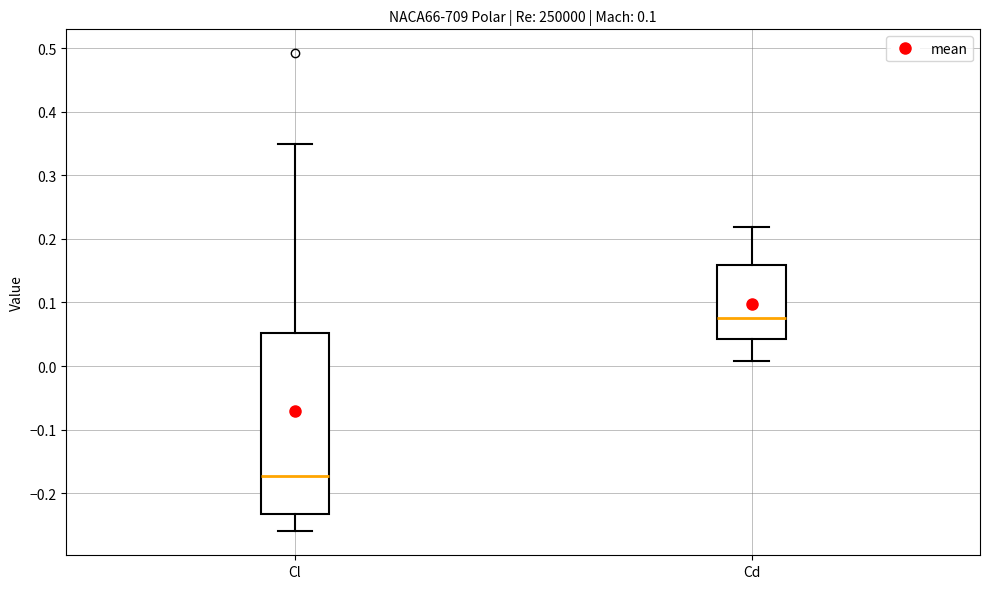

Which box is the tallest, from its lower edge to its upper edge?

Cl